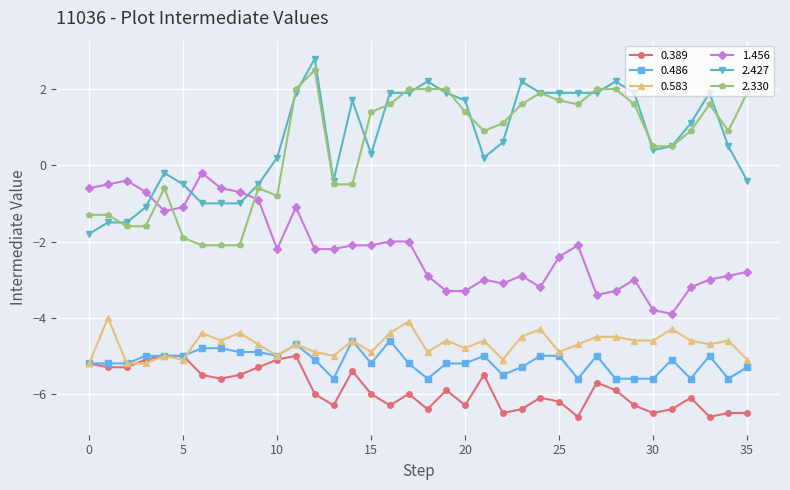

True or false: 1.456 has more than 1 interior local peaks.

True